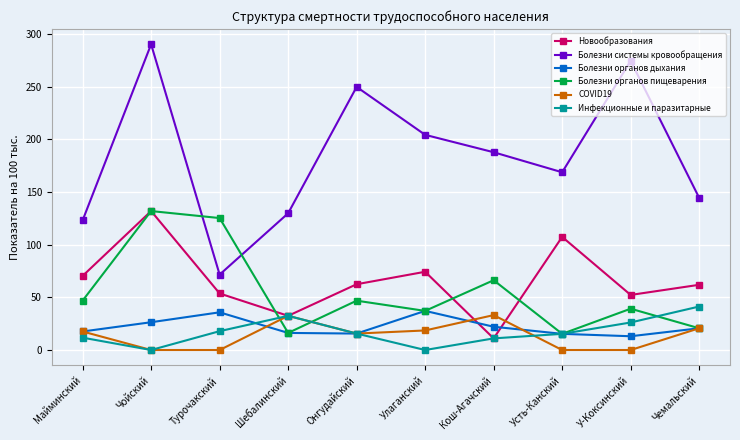

The value of Болезни органов пищеварения at Улаганский is 37.1. True or false?

True